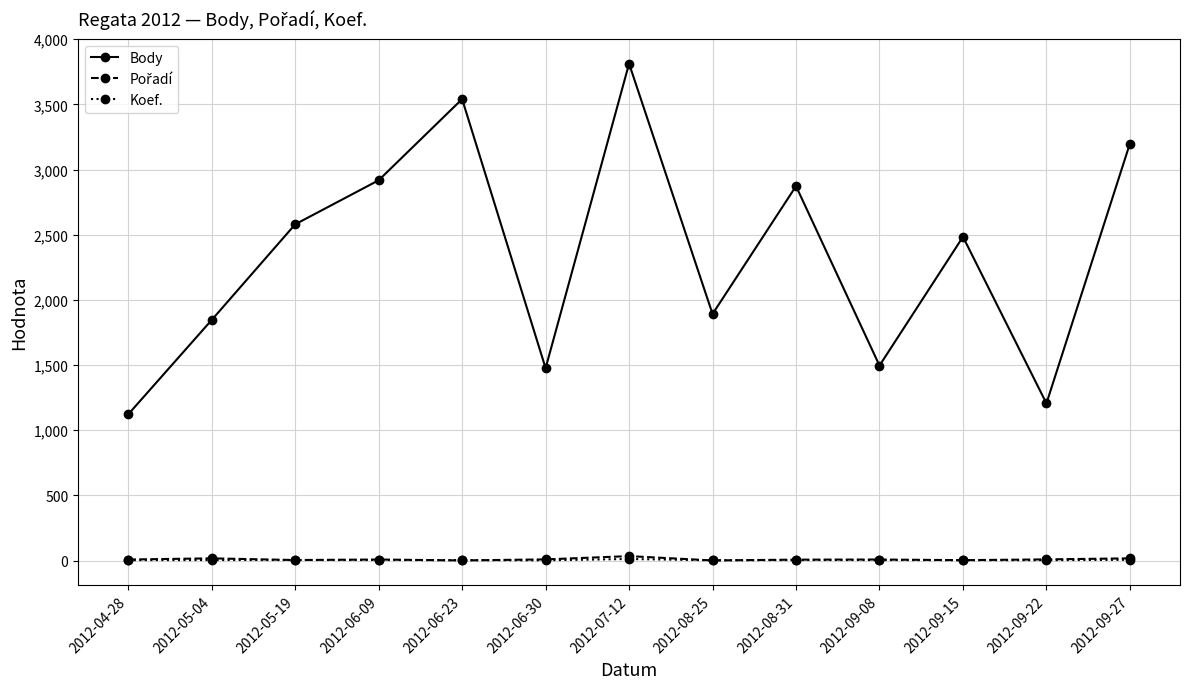

At which category does Body reach its first local valley?

2012-06-30